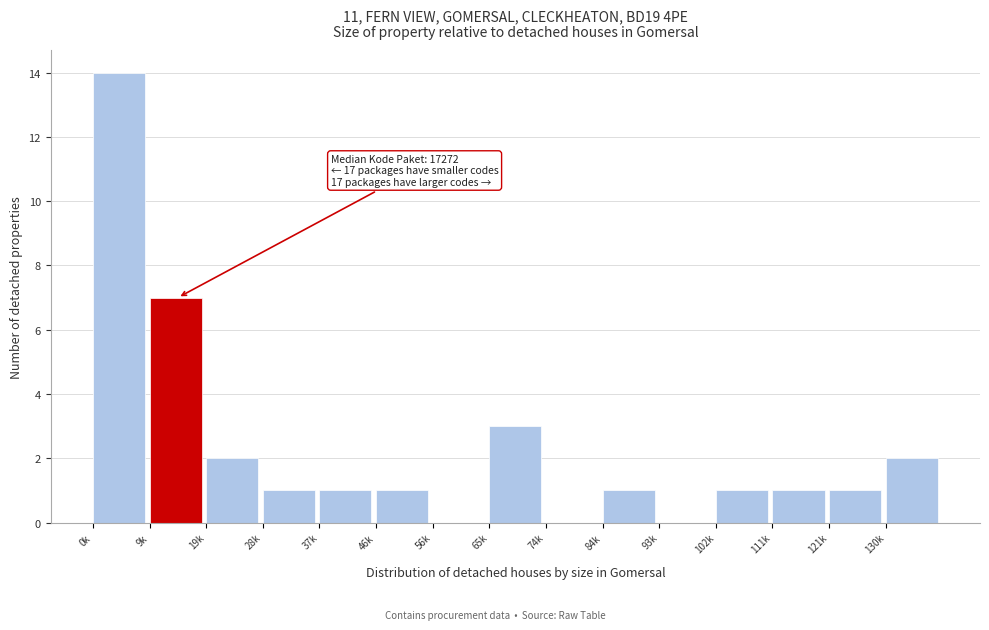

Reading right to left, list all the values displayed in this chart.

130k=2	121k=1	111k=1	102k=1	93k=0	84k=1	74k=0	65k=3	56k=0	46k=1	37k=1	28k=1	19k=2	9k=7	0k=14